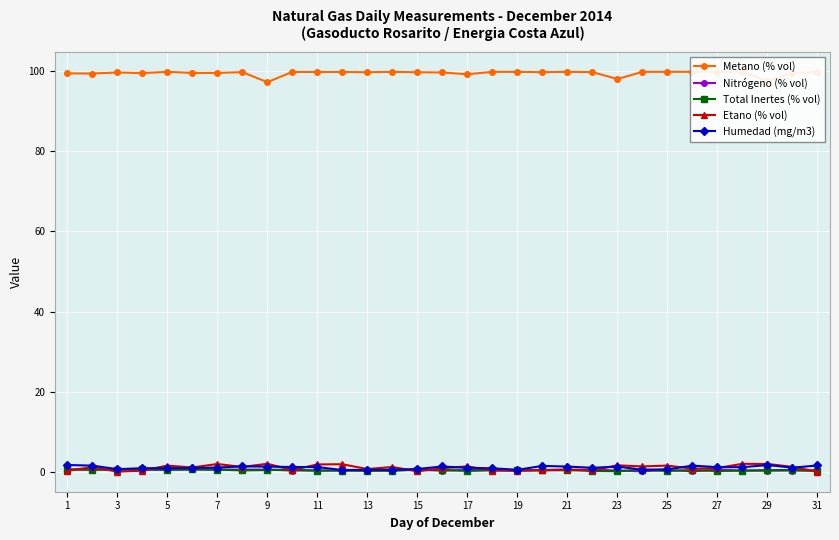

What is the value of the Metano (% vol) point at the 22nd from the left?

99.8